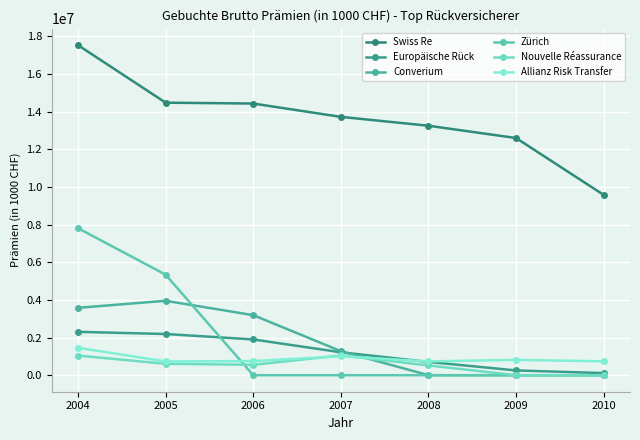

Which series ends up on top after the final intersection of Allianz Risk Transfer and Nouvelle Réassurance?

Allianz Risk Transfer